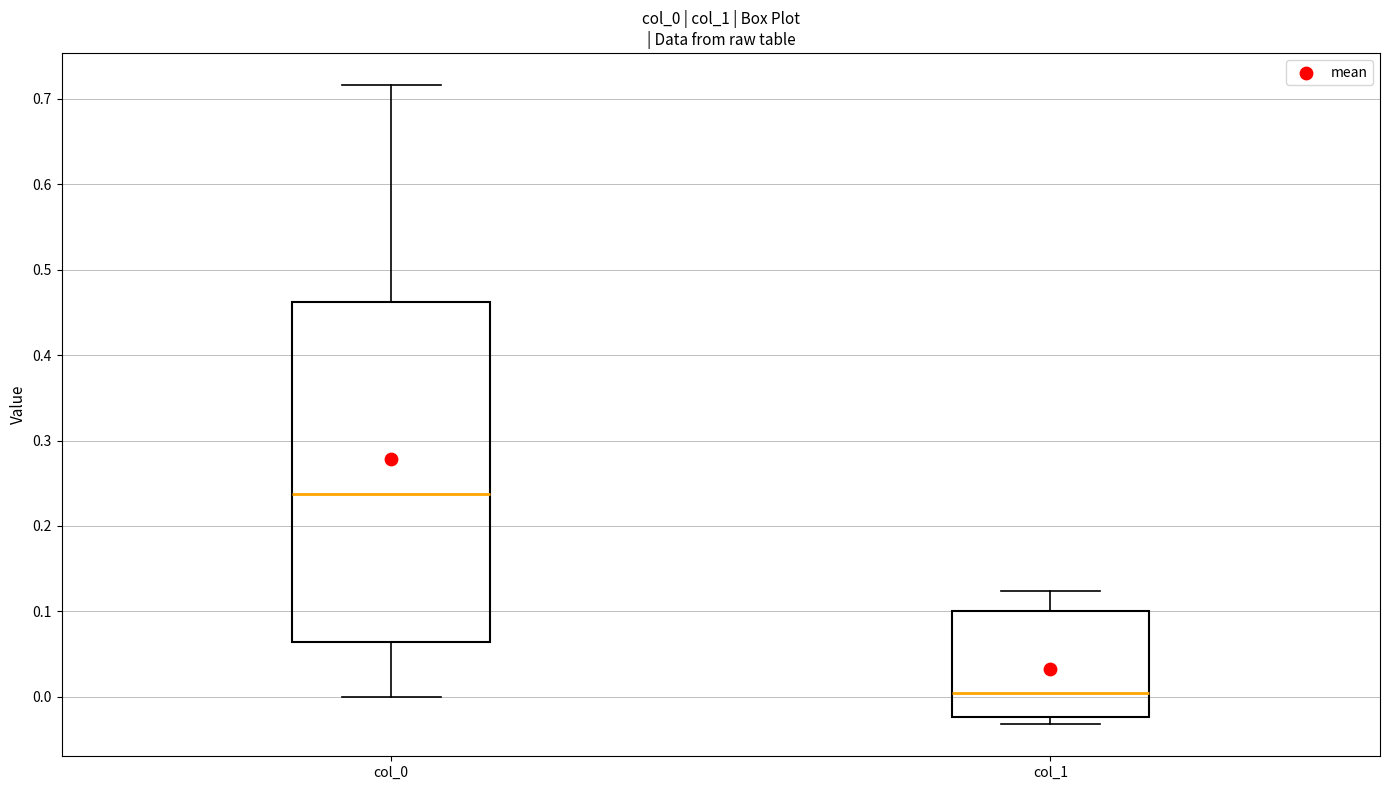

Where does the lower whisker of the box for col_0 end on the y-axis? The values are not printed on the chart, so give them approximately, as read against the axis.

0.00